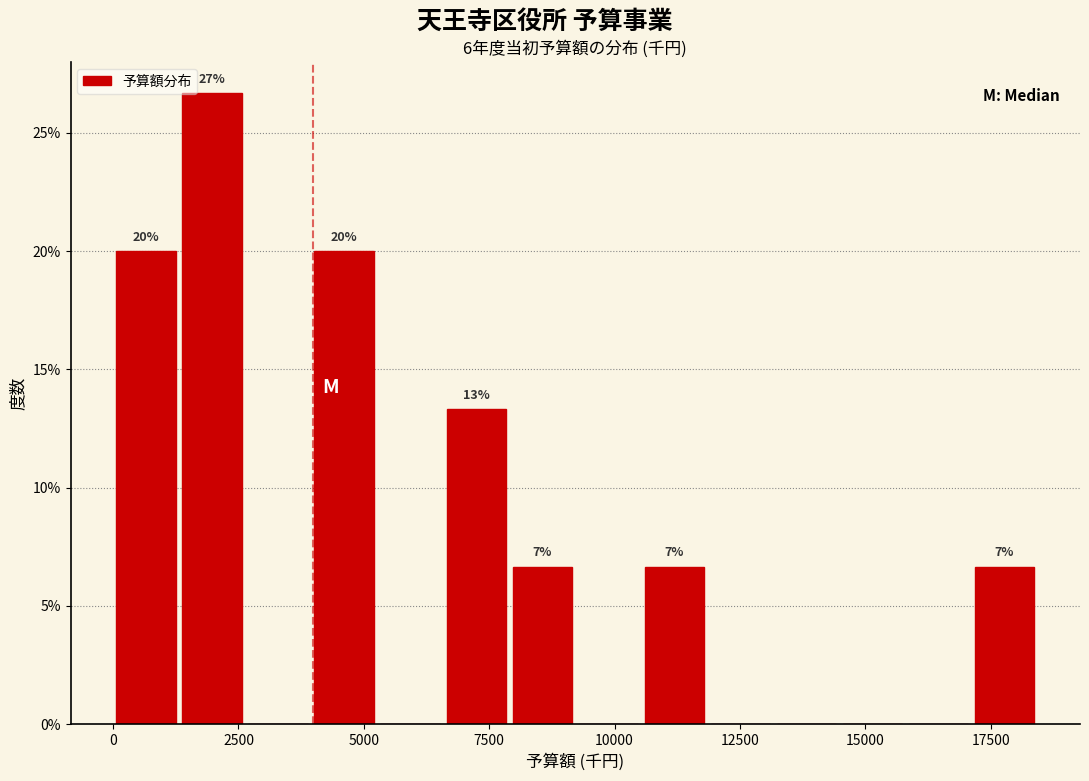

Around what value on the x-axis is the tallest bar? Give the approximate position of its centre, as read against the axis.

2000